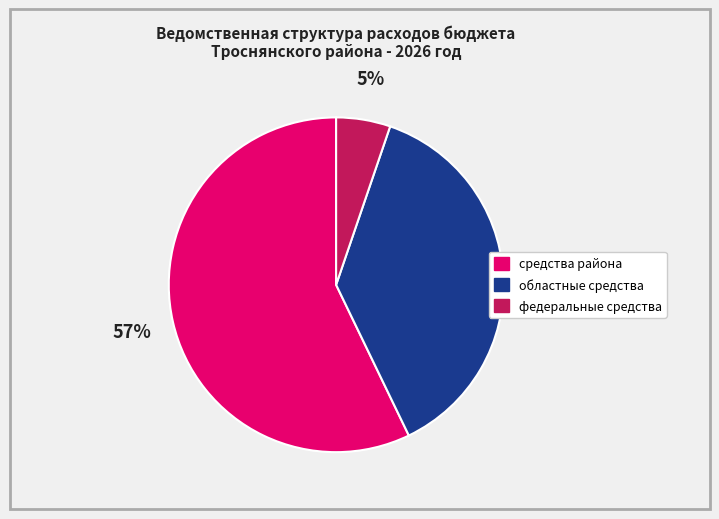

Which slice is the largest?

средства района